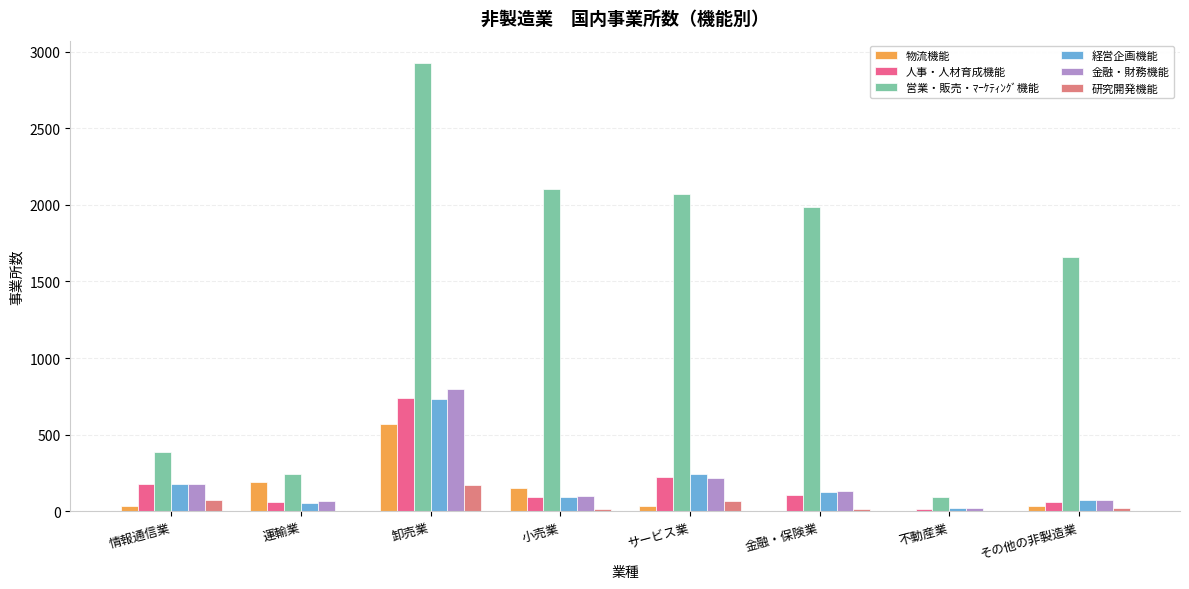

What are all the series names shown in the legend?

物流機能, 人事・人材育成機能, 営業・販売・ﾏｰｹﾃｨﾝｸﾞ機能, 経営企画機能, 金融・財務機能, 研究開発機能